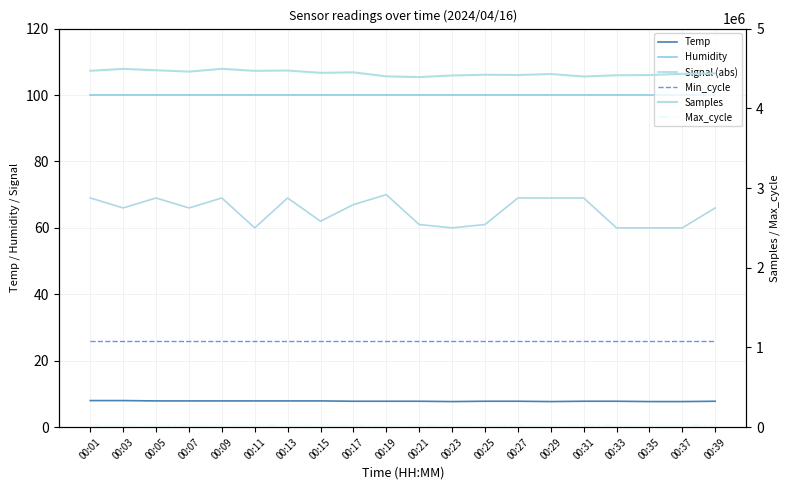

What is the average value of the Humidity series?

99.9